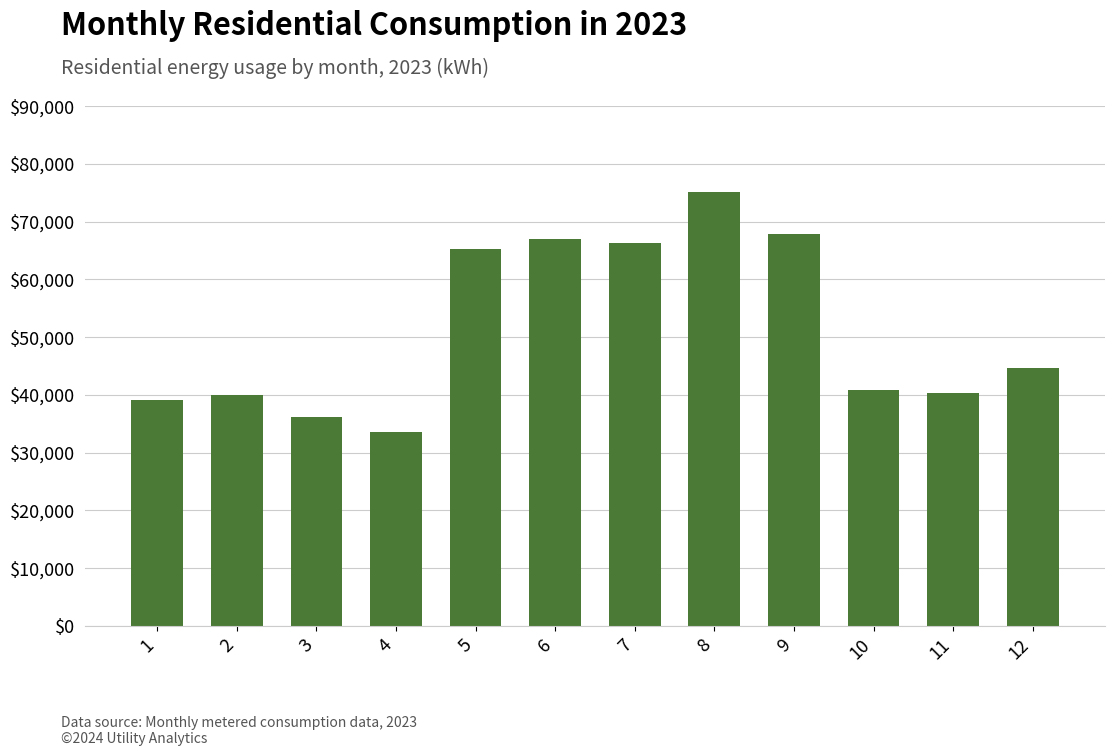

What is the sum of the values at 11 and 7?

106589.8